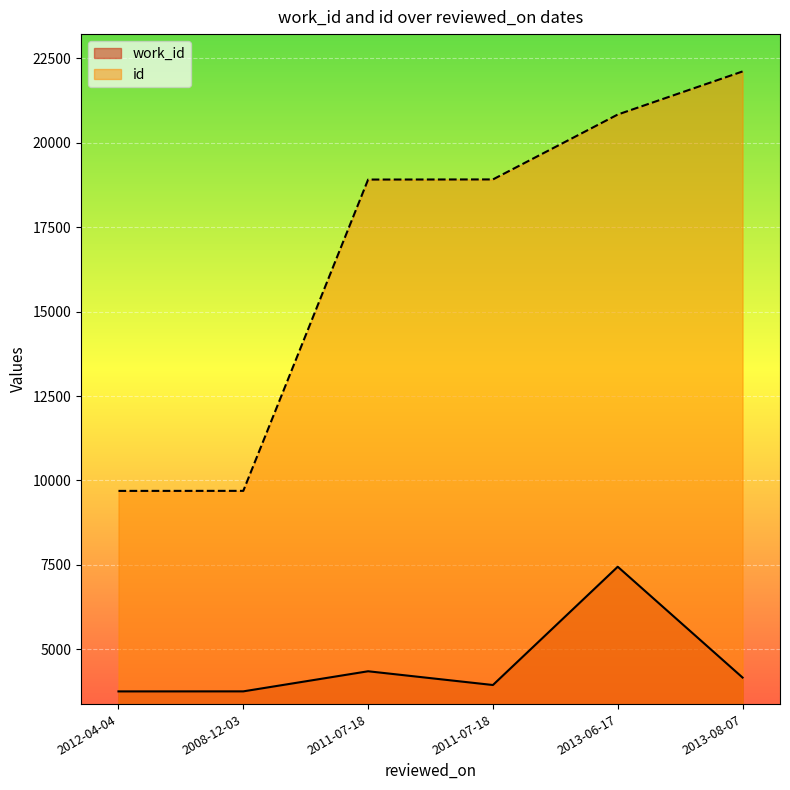

True or false: id and work_id cross at least once.

False